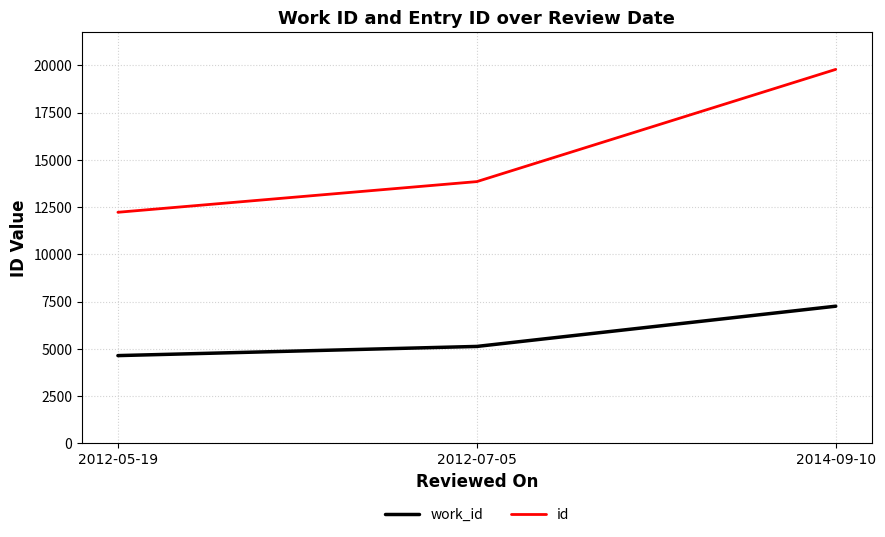

At how many categories does at least one series exceed 16912?

1